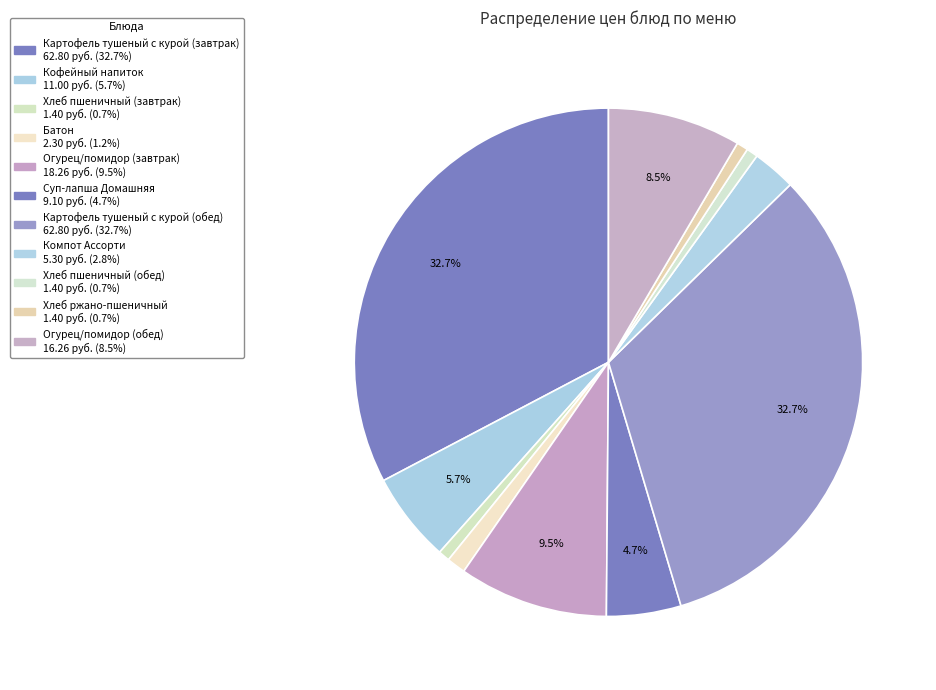

To the nearest percent, what is the difference between the largest and smallest slice percentages?

32%